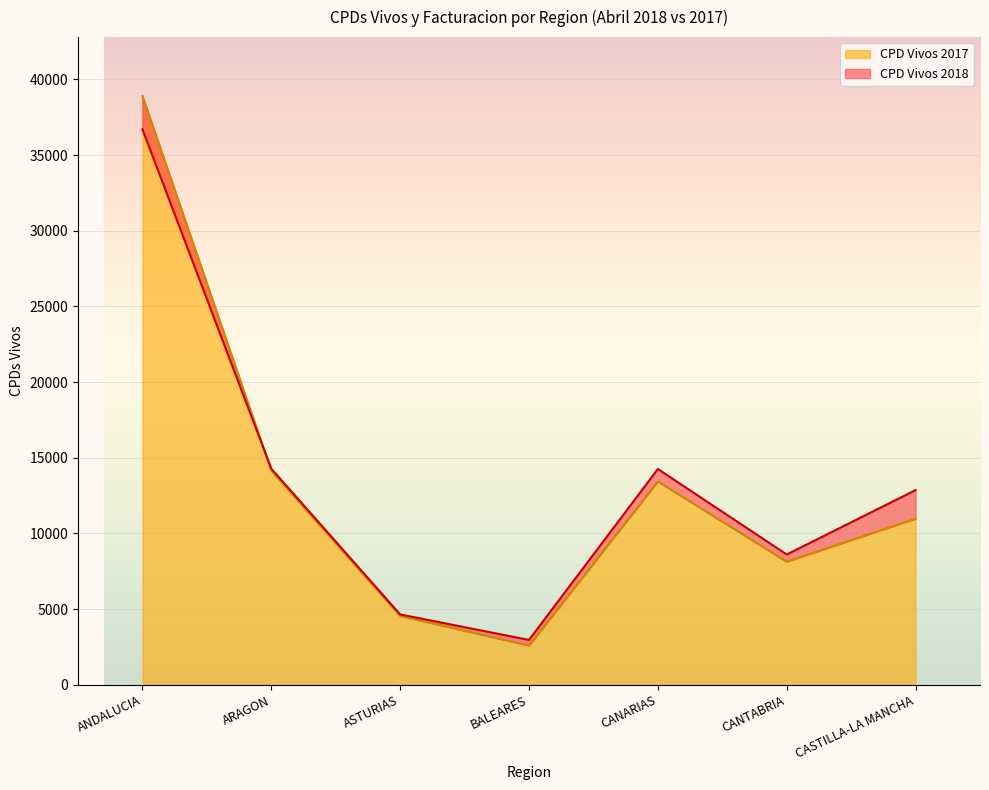

How many times do CPD Vivos 2018 and CPD Vivos 2017 cross each other?

1